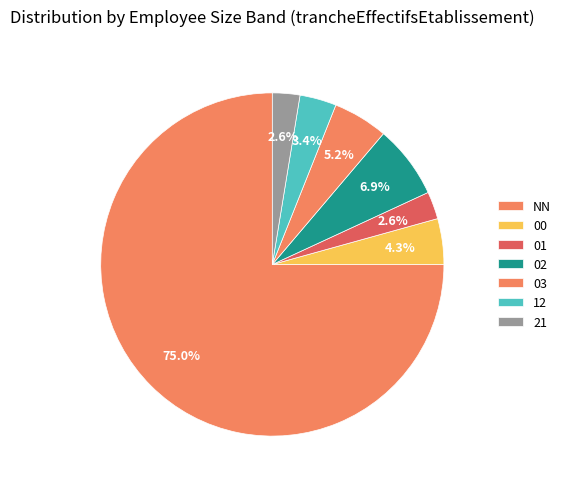

Do 03 and 21 together represent more than half of the pie?

No